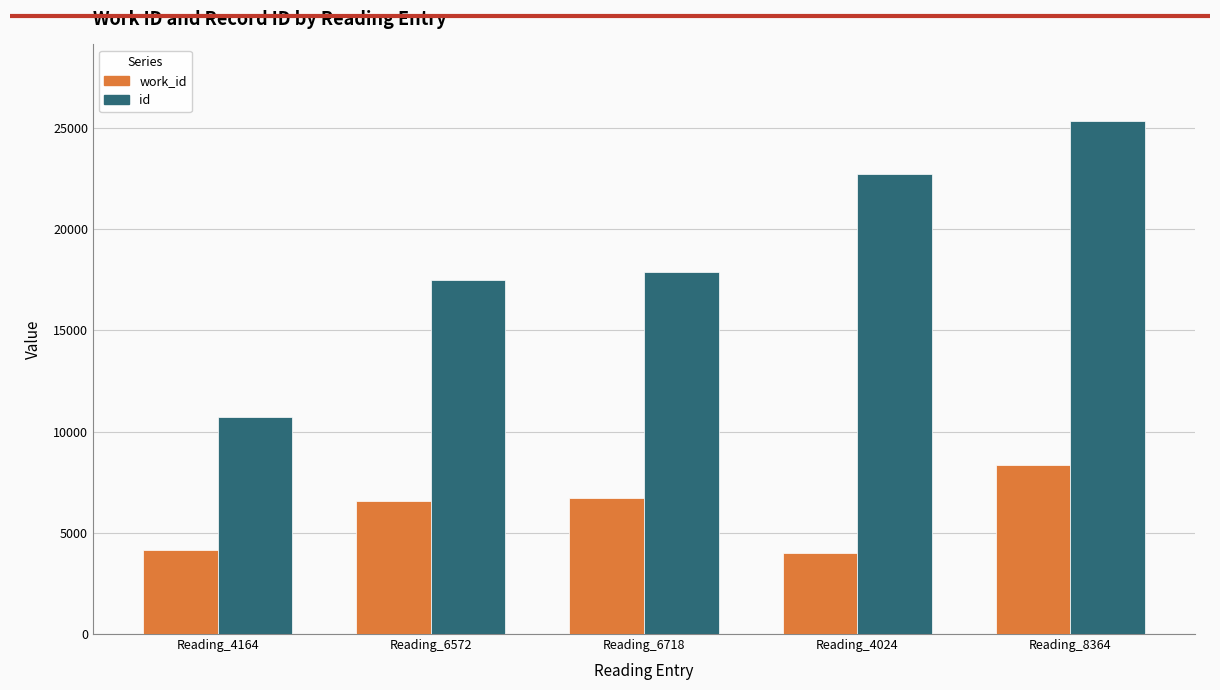

What is the lowest value of the work_id series?

4024